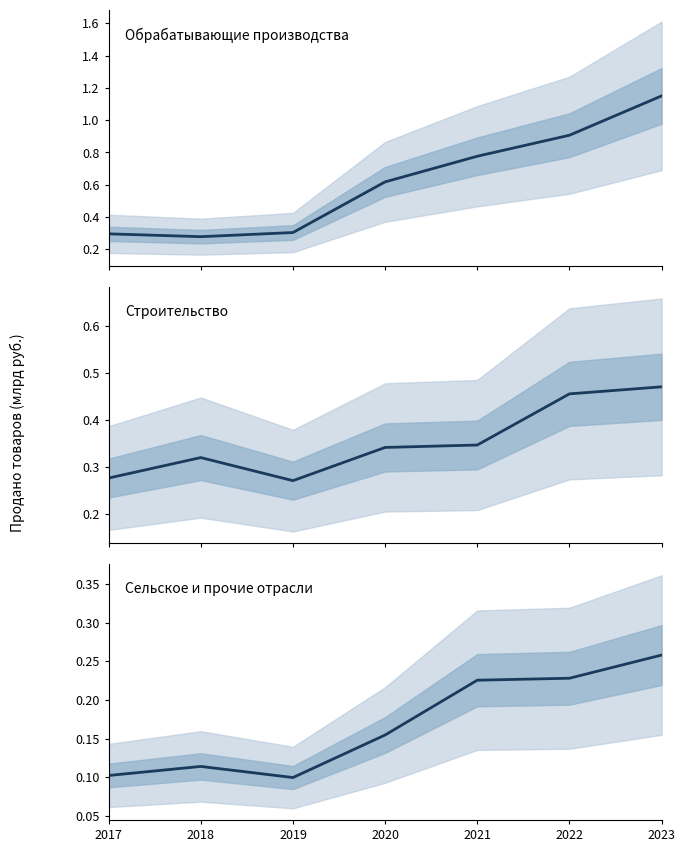

What are all the series names shown in the legend?

Обрабатывающие производства, Строительство, Сельское и прочие отрасли